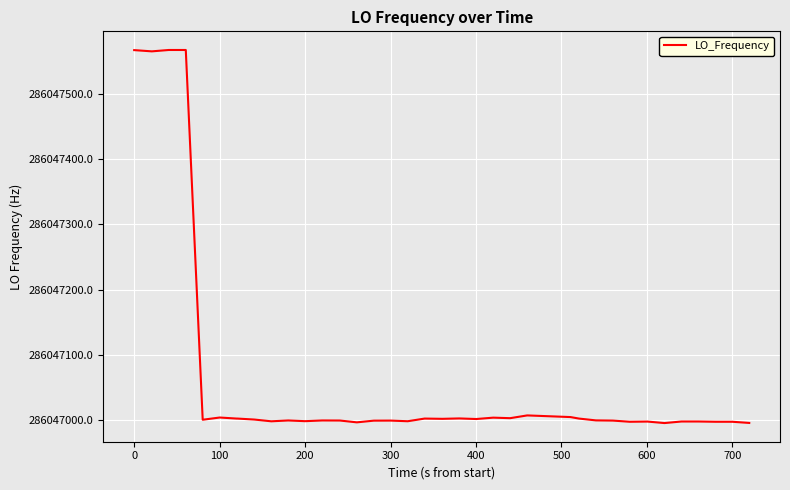

What is the smallest value displayed?

286046995.4